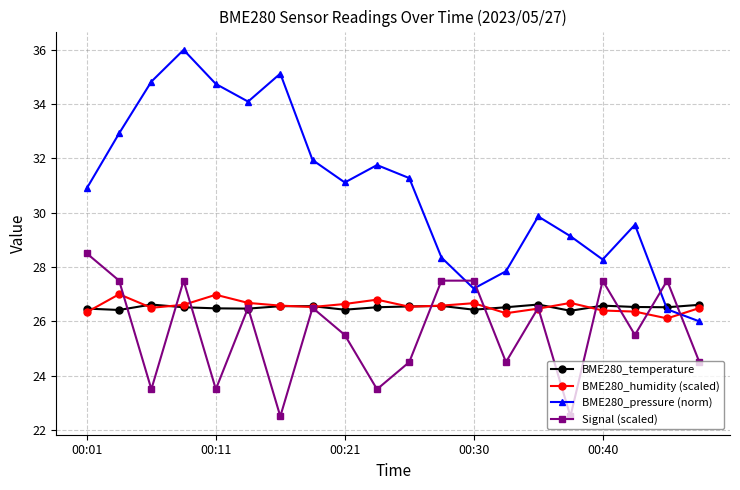

Which series has the largest total across all categories?

BME280_pressure (norm)